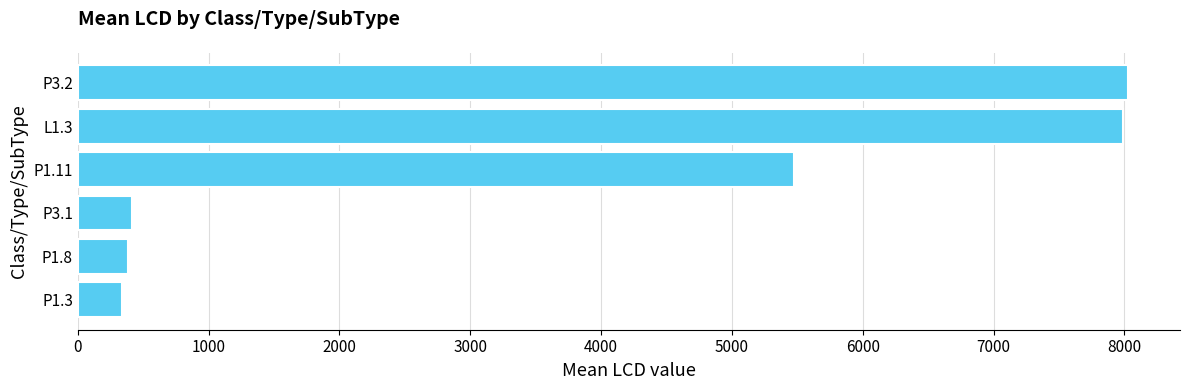

How many data points are less than 5475?

3